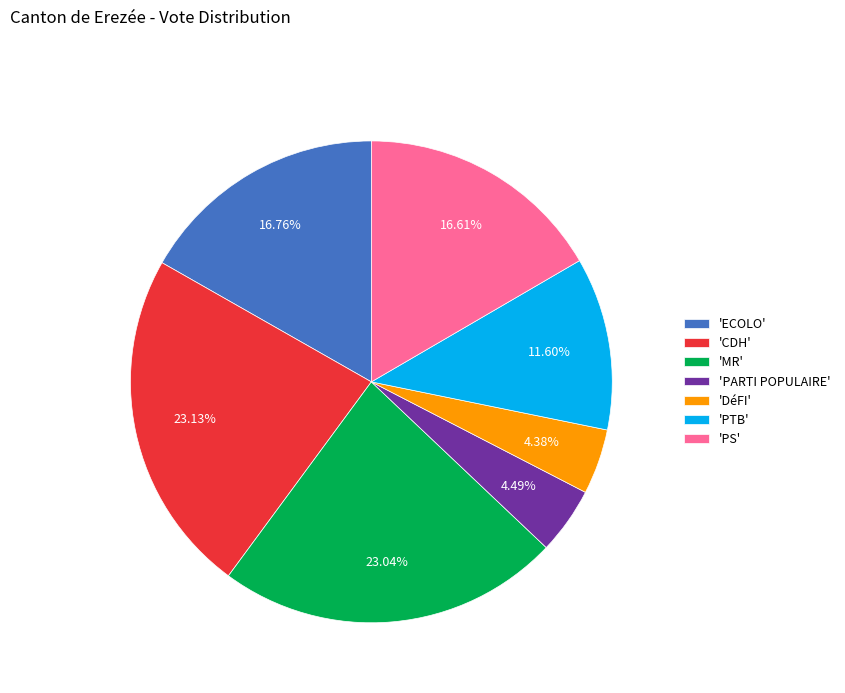

Do 'CDH' and 'ECOLO' together represent more than half of the pie?

No